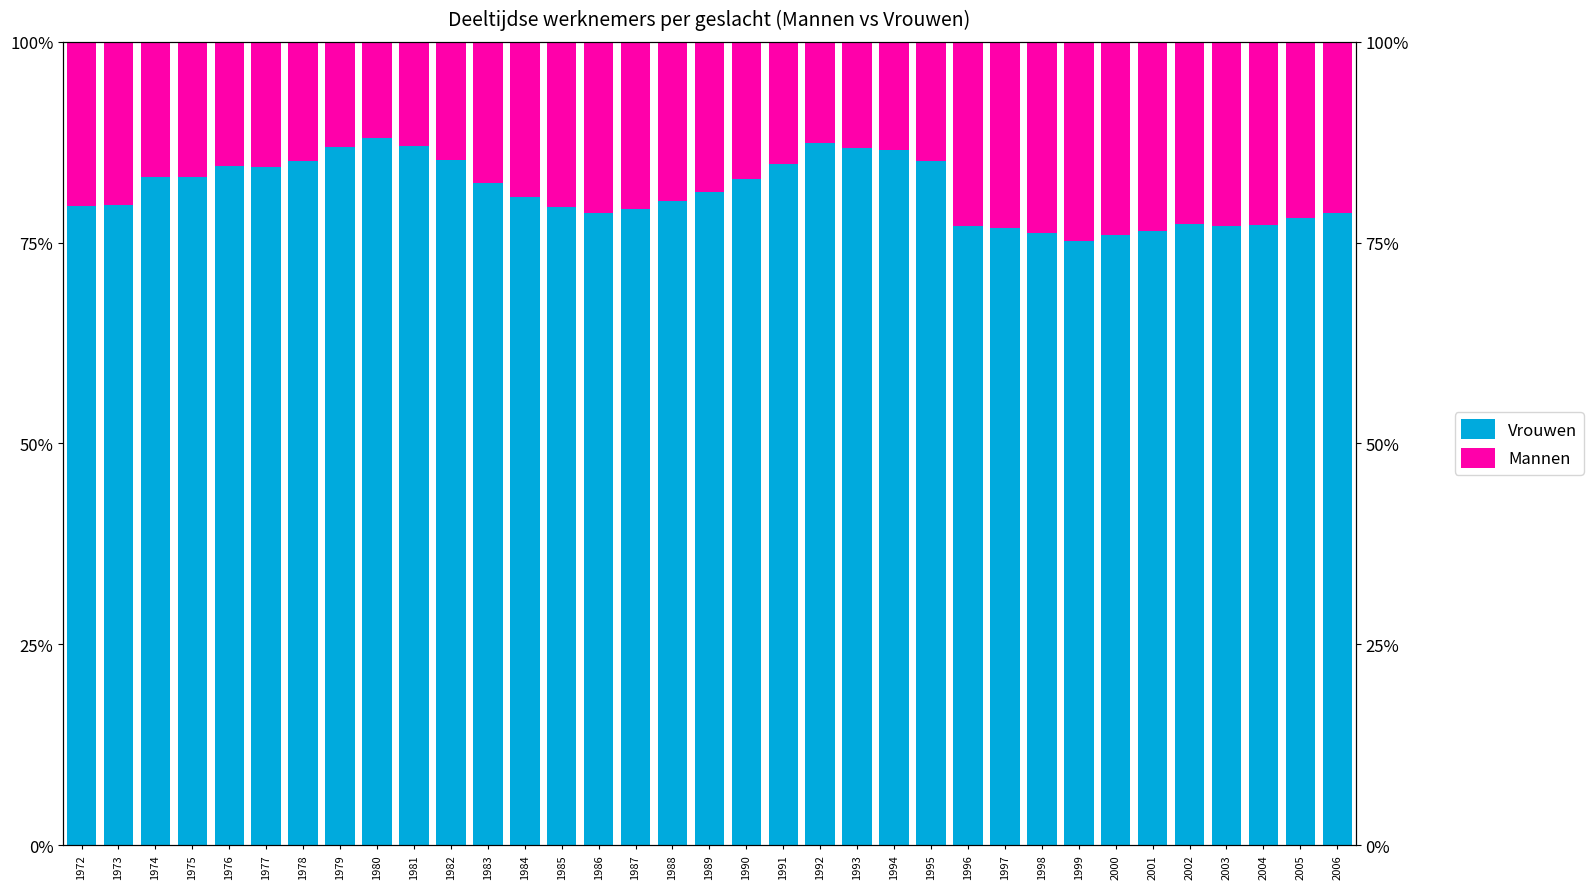

The Vrouwen series shows 87.4 at 1992. True or false?

True